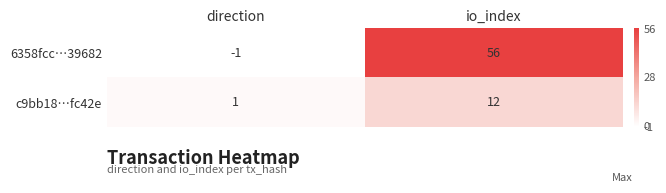

At how many categories does at least one series exceed 35?

1